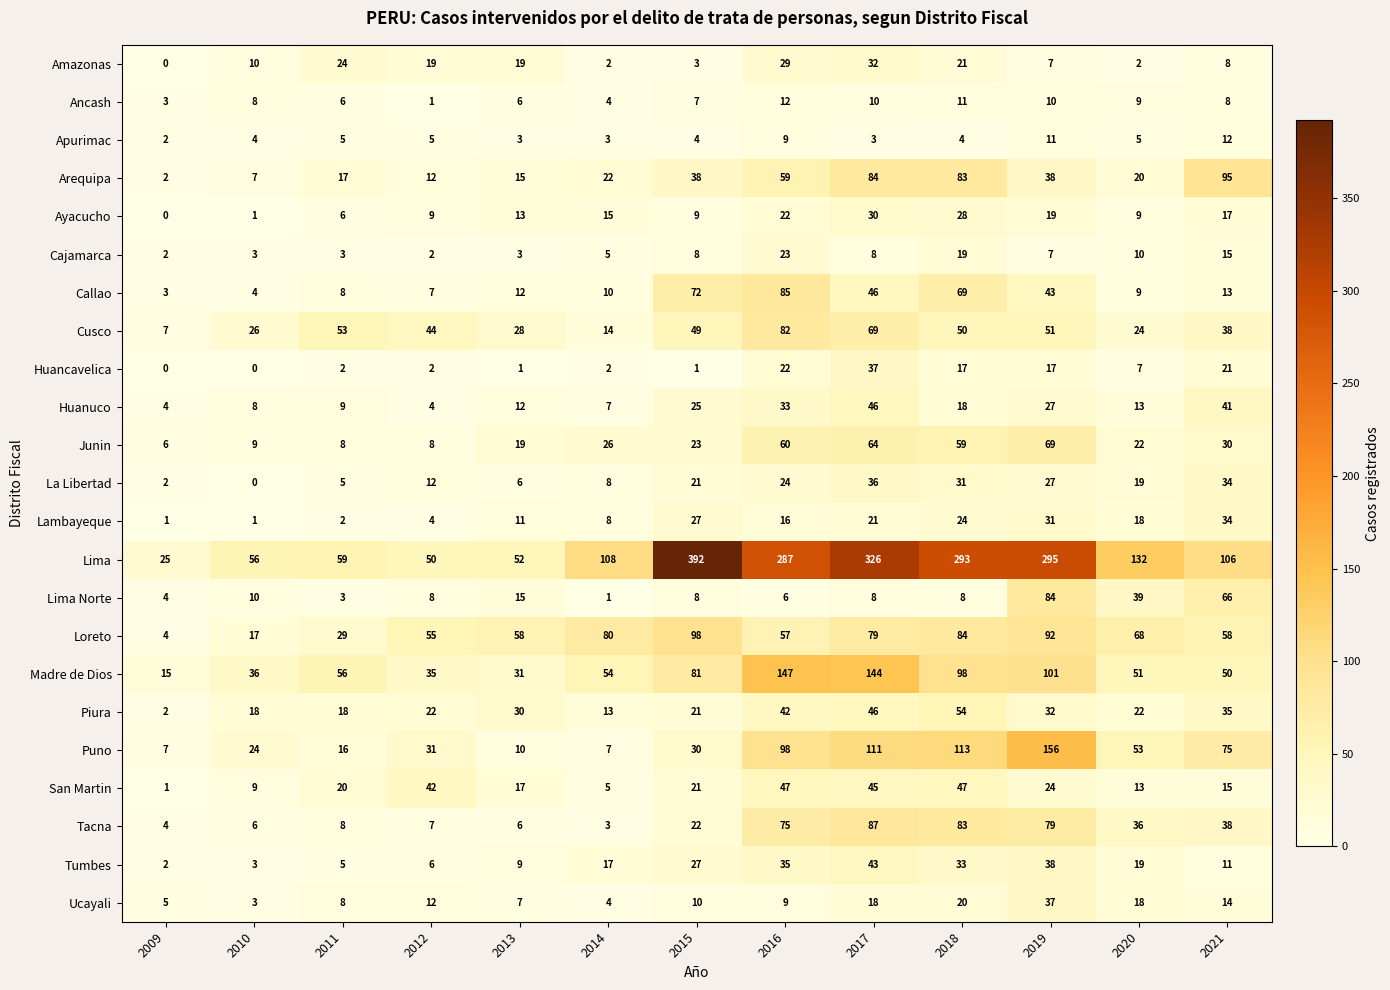

What is the sum of the Amazonas values at 2021 and 2015?

11